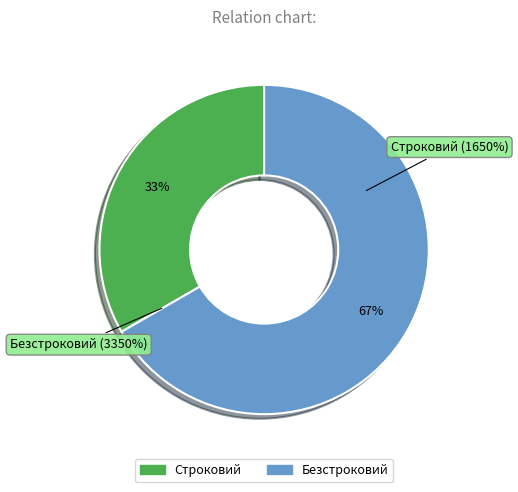

Count the number of slices in the pie.

2